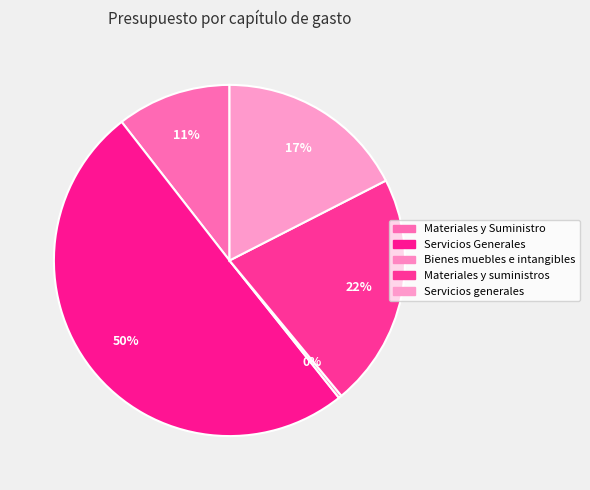

What is the largest slice in the pie chart?

Servicios Generales